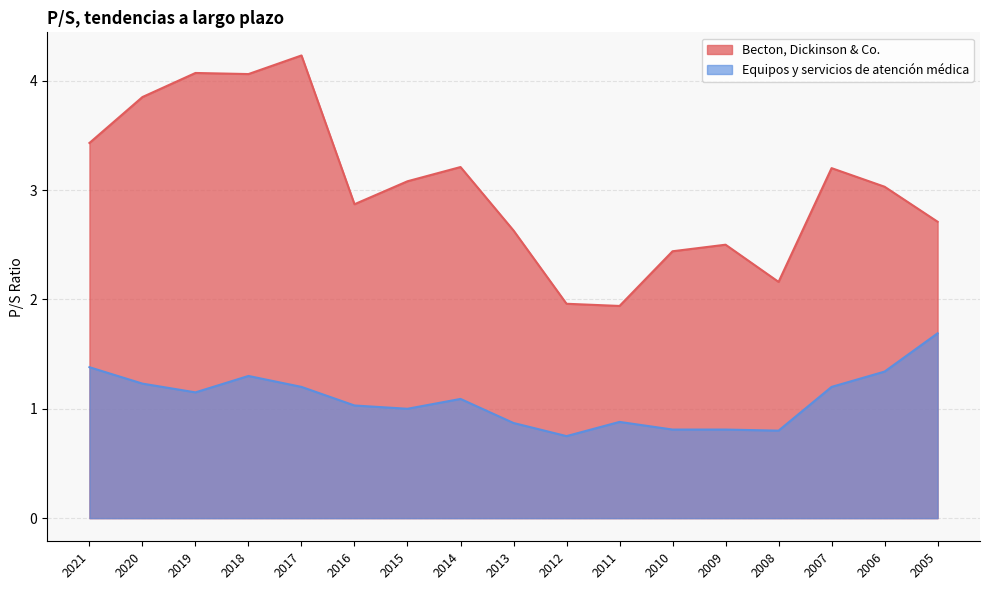

True or false: Equipos y servicios de atención médica and Becton, Dickinson & Co. intersect in this chart.

False